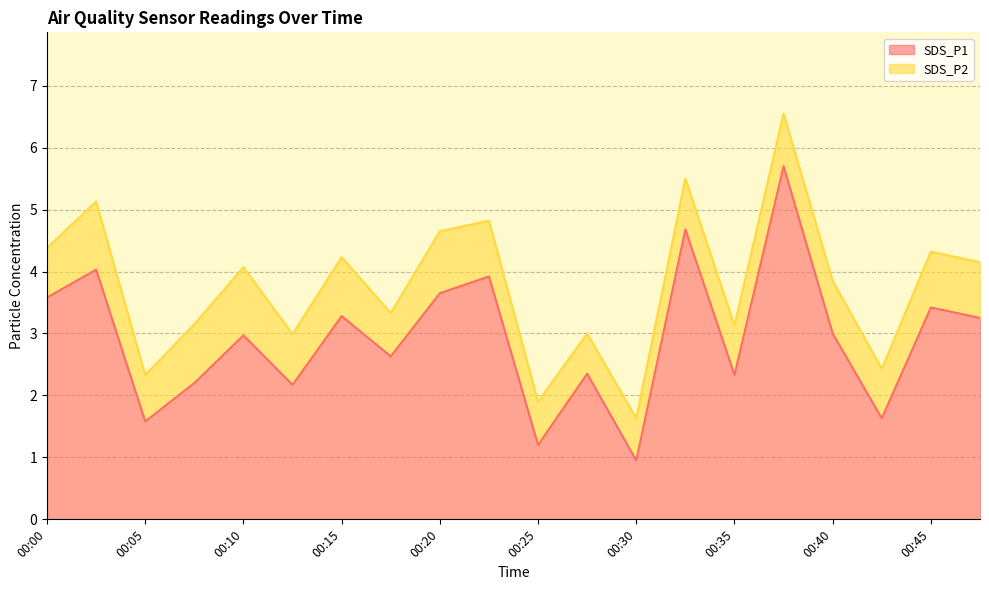

Where is SDS_P1 line nearest to the value 3?

00:40